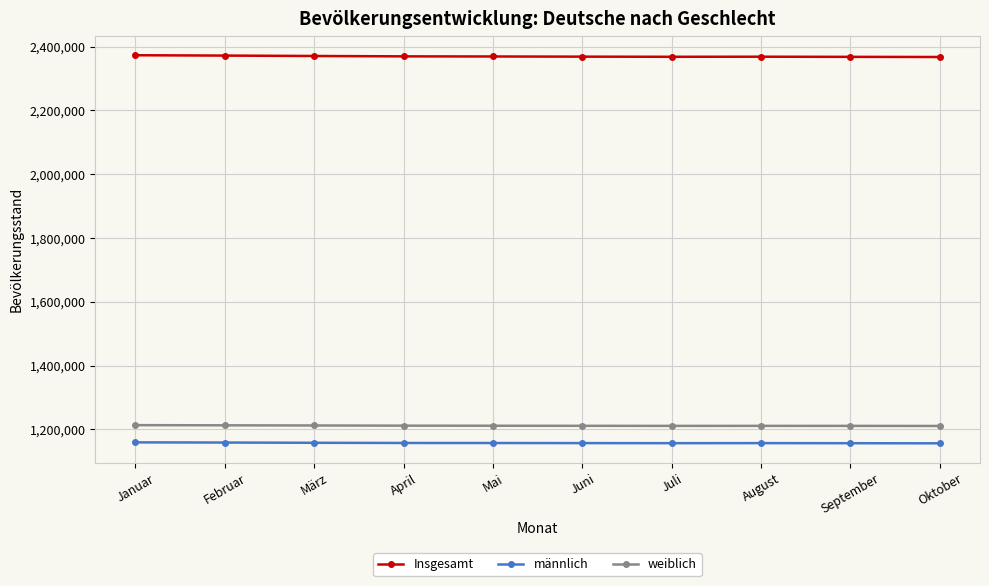

What is the difference between the Insgesamt values at April and März?

1158